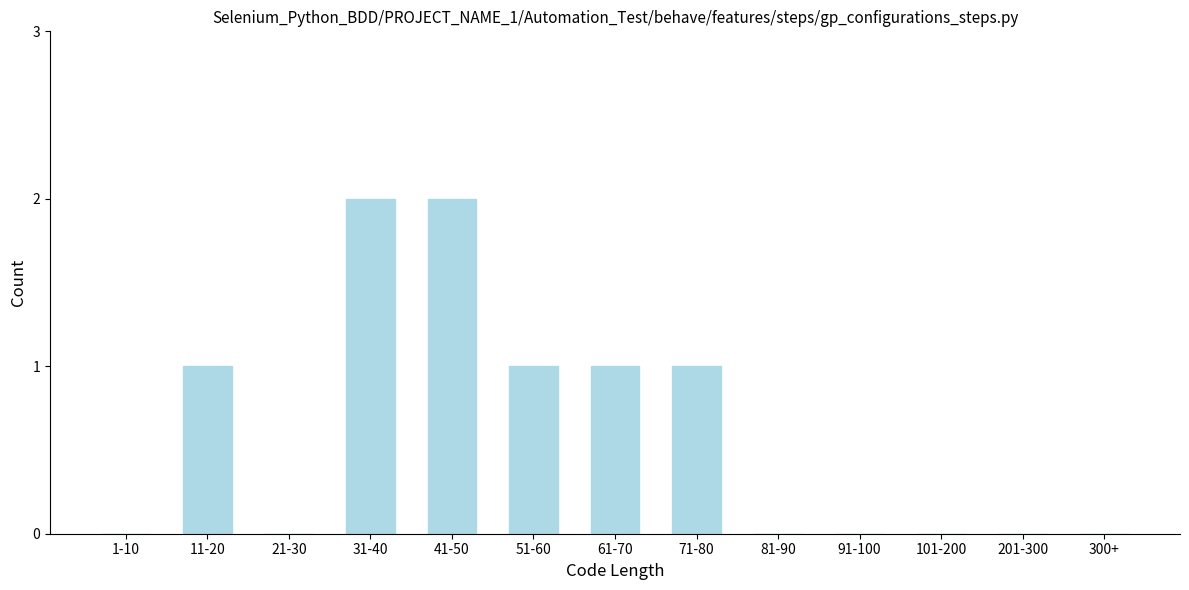

Reading left to right, list all the values displayed in this chart.

1-10=0	11-20=1	21-30=0	31-40=2	41-50=2	51-60=1	61-70=1	71-80=1	81-90=0	91-100=0	101-200=0	201-300=0	300+=0